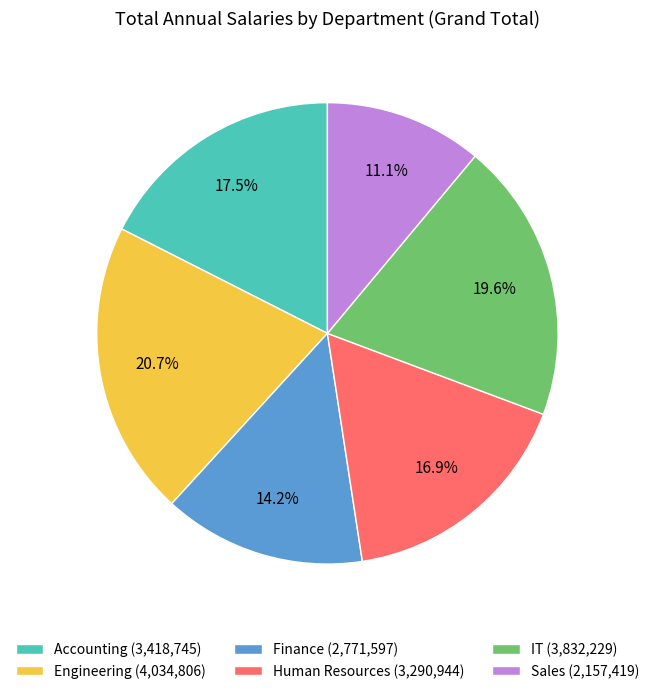

Does any single category account for the majority?

No